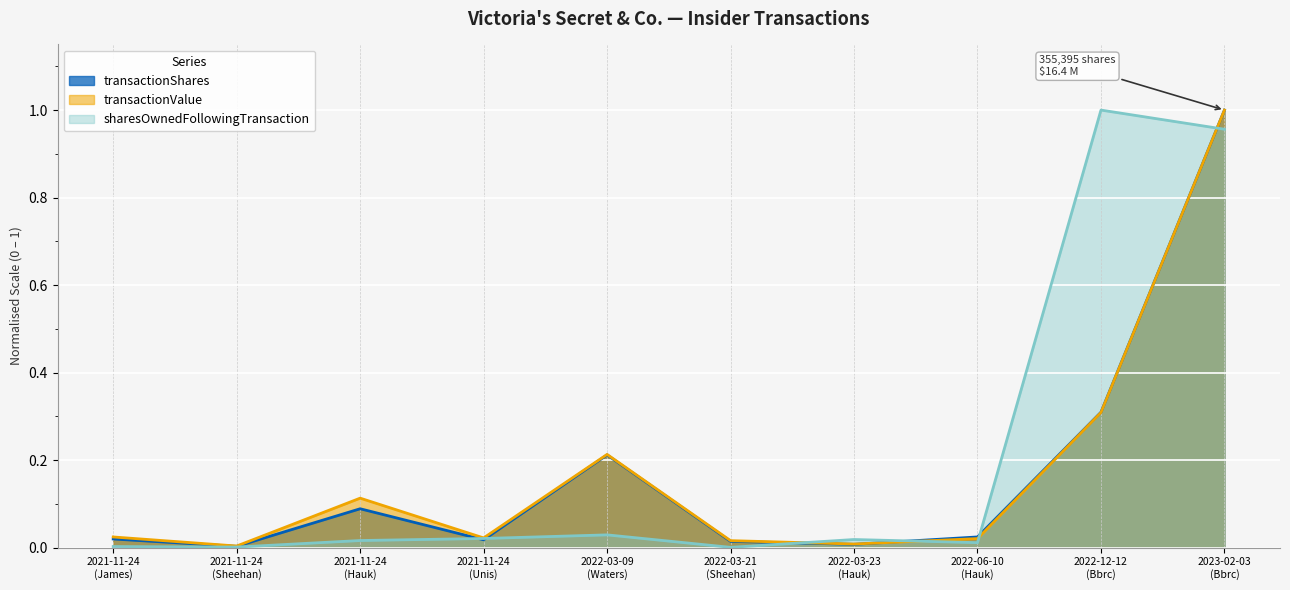

Where do transactionShares and transactionValue first cross each other?

2022-03-23
(Hauk) and 2022-06-10
(Hauk)